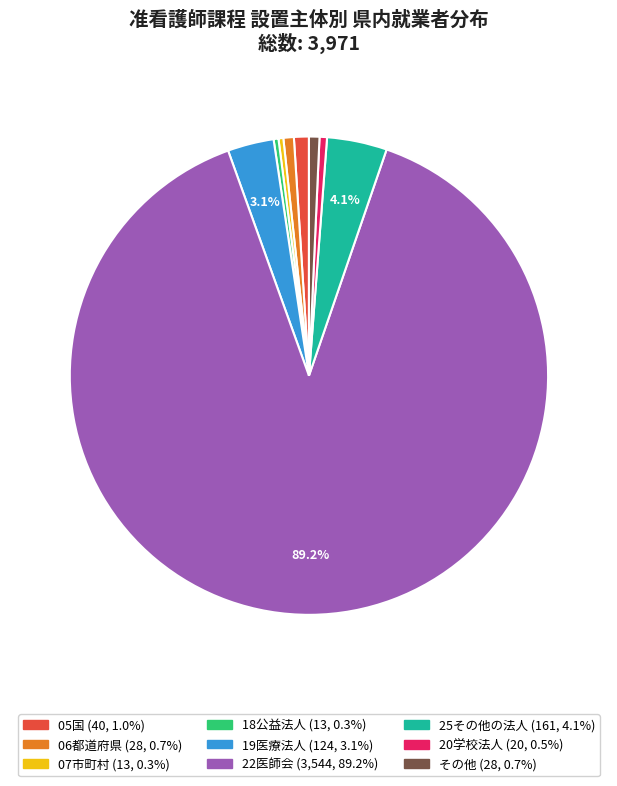

Which category has the biggest portion of the pie?

22医師会